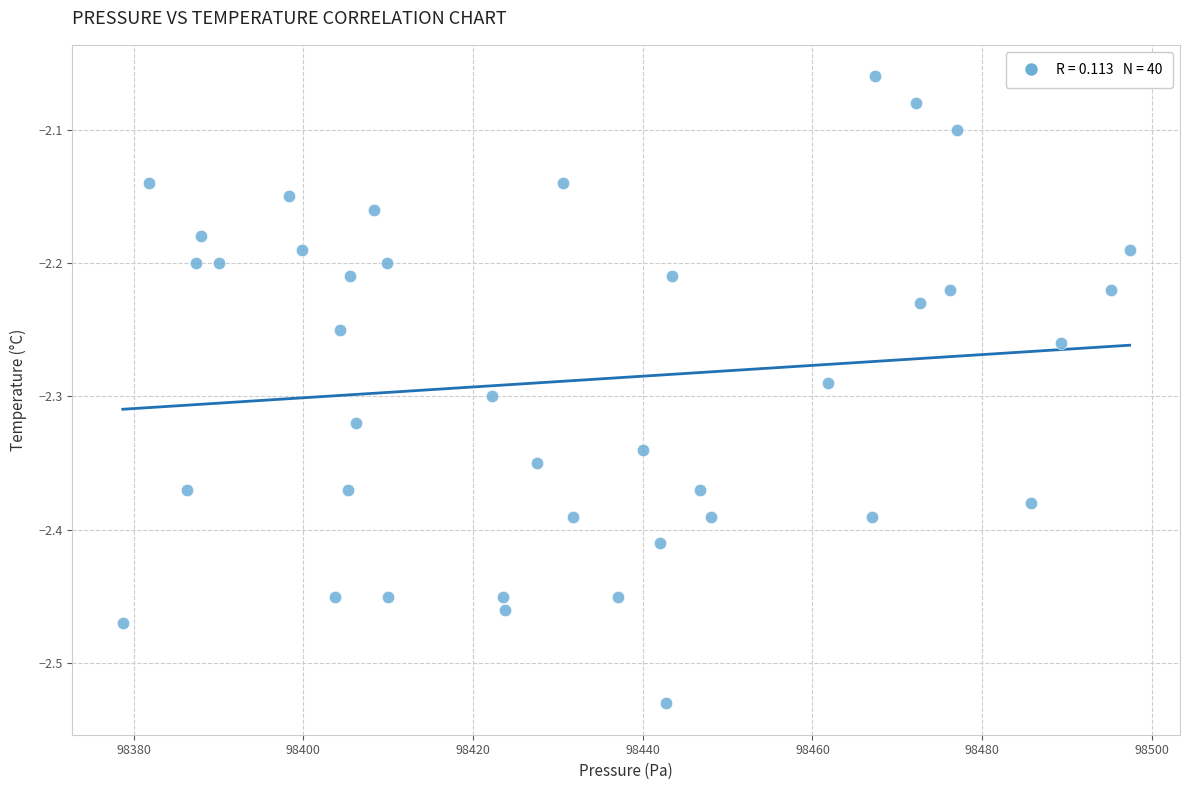

What is the range of Y values (max minus min)?

0.5